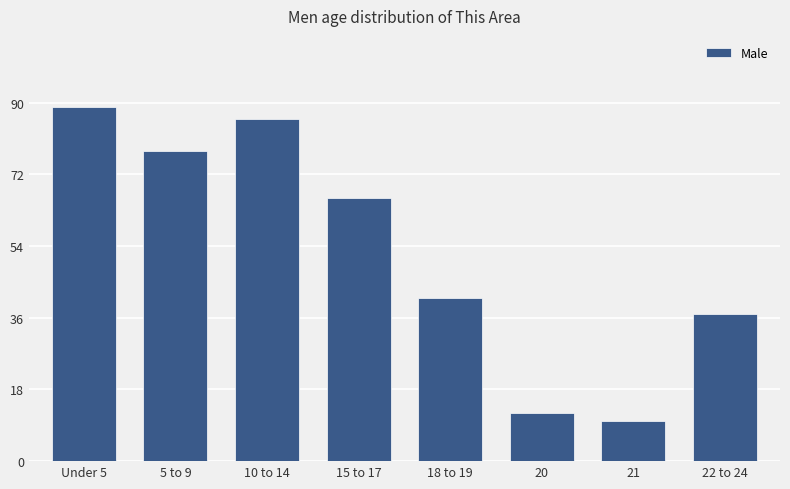

Reading left to right, extract all data points from this chart.

Under 5=89	5 to 9=78	10 to 14=86	15 to 17=66	18 to 19=41	20=12	21=10	22 to 24=37